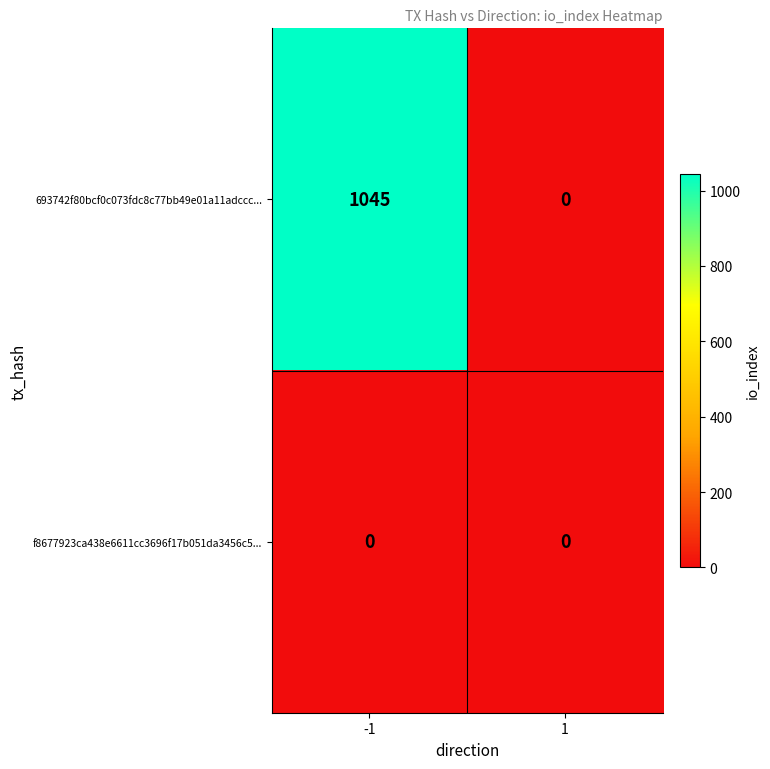

What value does the 693742f80bcf0c073fdc8c77bb49e01a11adccc... series have at -1, to the nearest 50?

1050